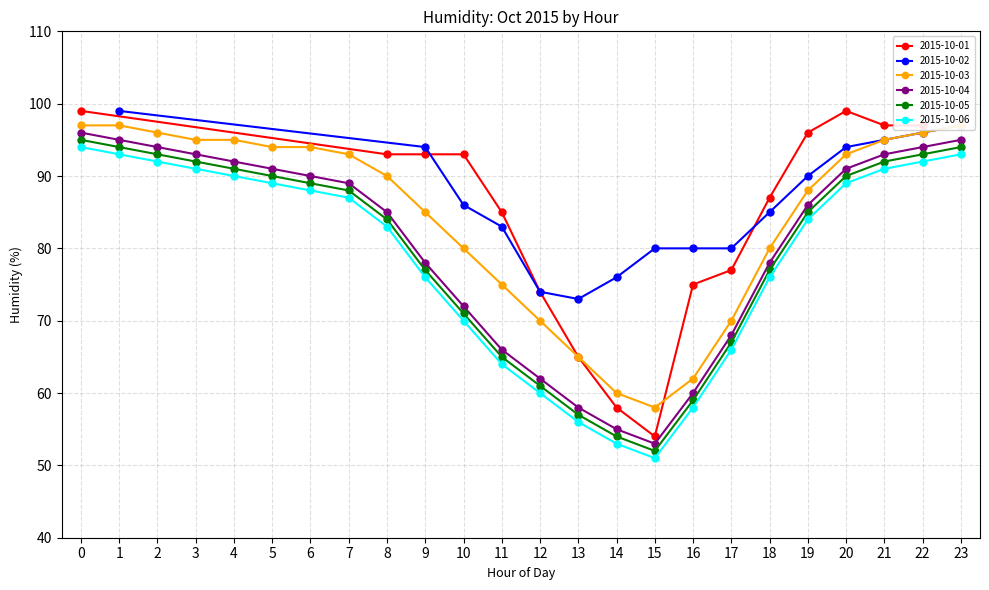

Which series changed the most between 3 and 8?

2015-10-04